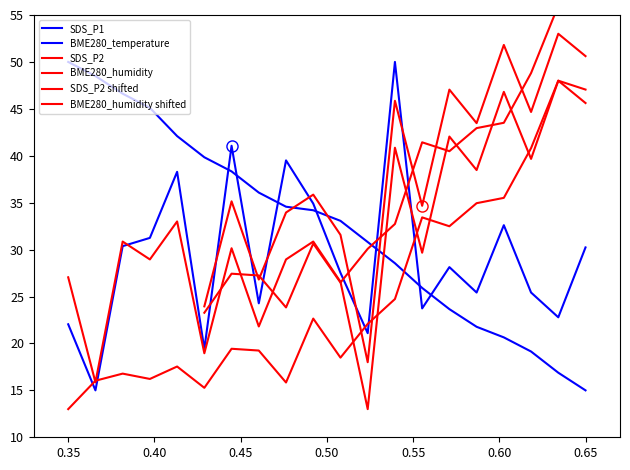

Is it true that SDS_P1 equals 19.8 at BME280_humidity?

False